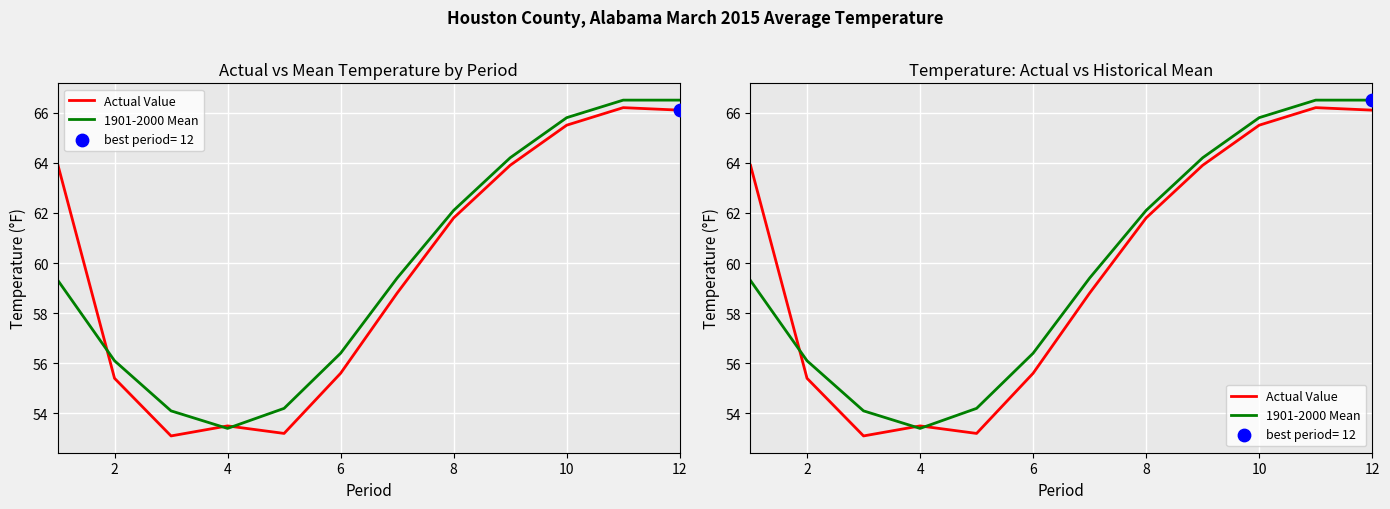

Which series reaches the minimum Y coordinate?

Actual Value